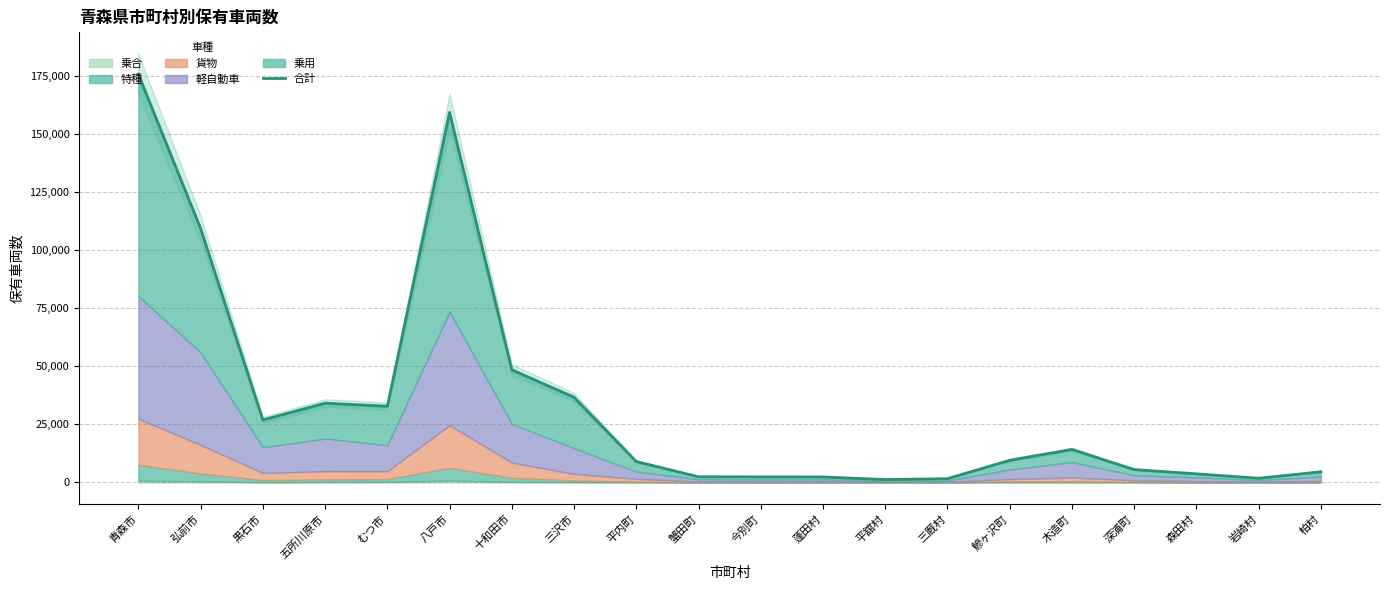

Between 八戸市 and 柏村, which is larger?

八戸市